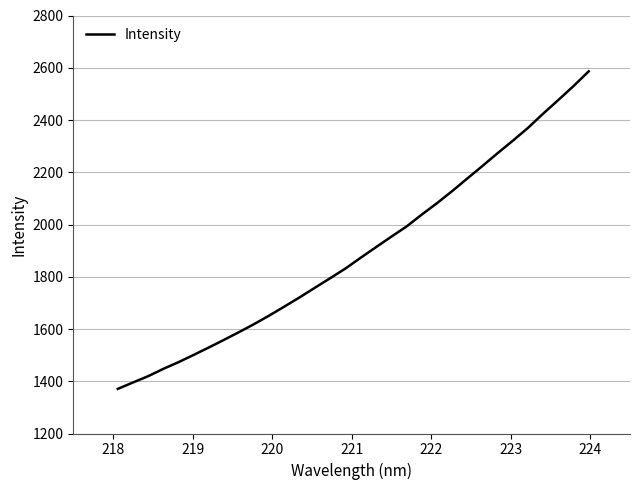

What is the smallest value displayed?

1370.8